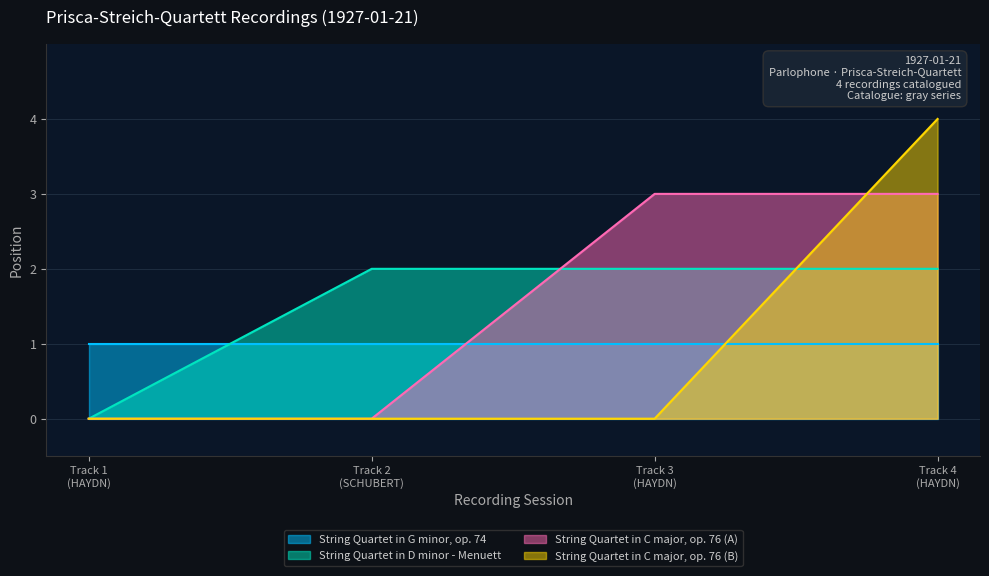

True or false: String Quartet in G minor, op. 74 and String Quartet in C major, op. 76 (A) intersect in this chart.

True